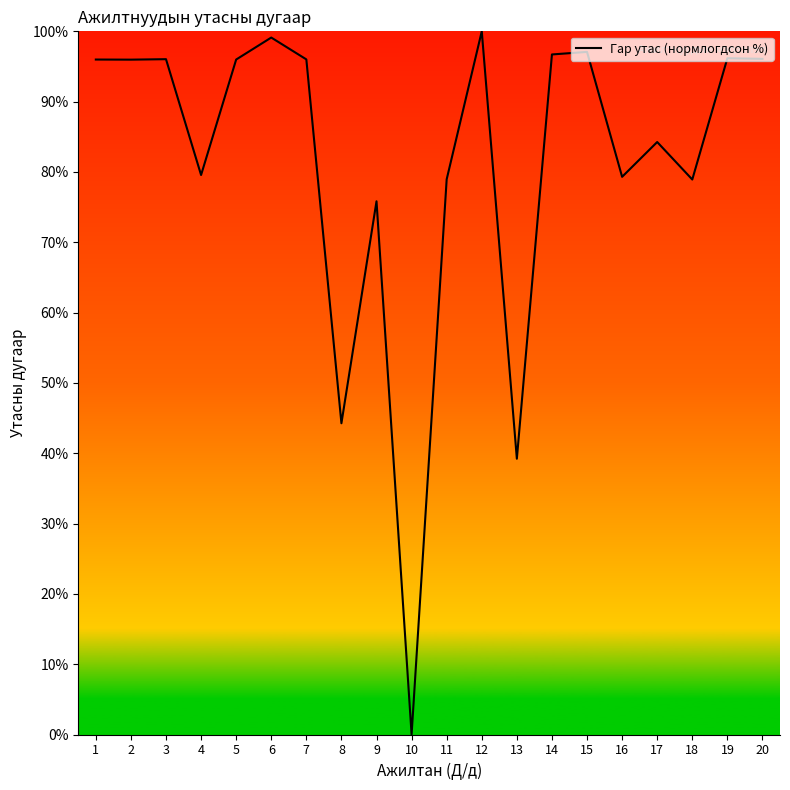

What is the difference between the maximum and minimum values?

100.0